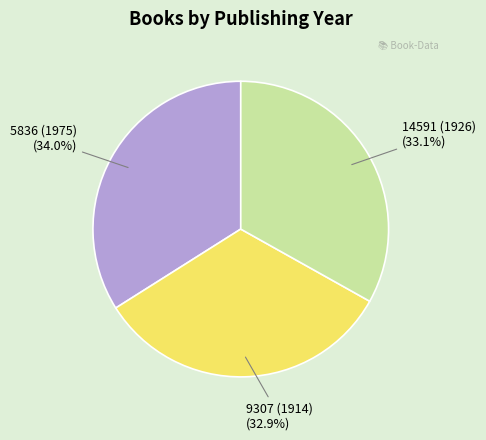

Between 5836 (1975) and 9307 (1914), which is larger?

5836 (1975)